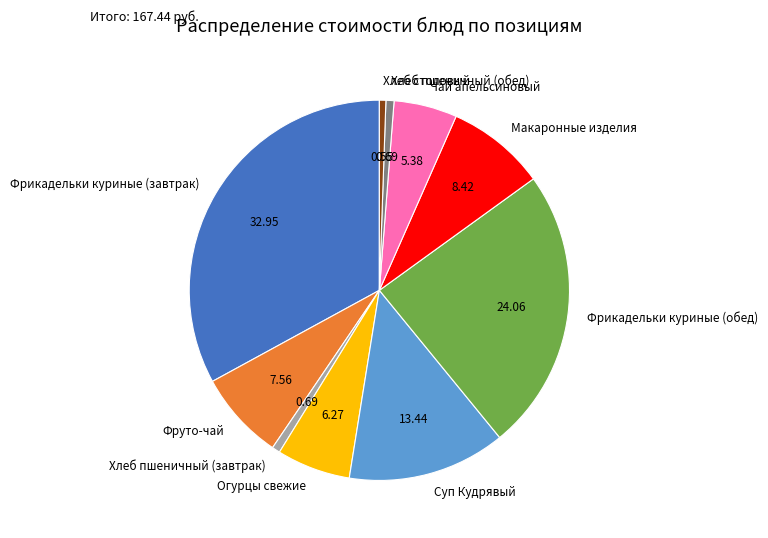

How many slices are in this pie chart?

10